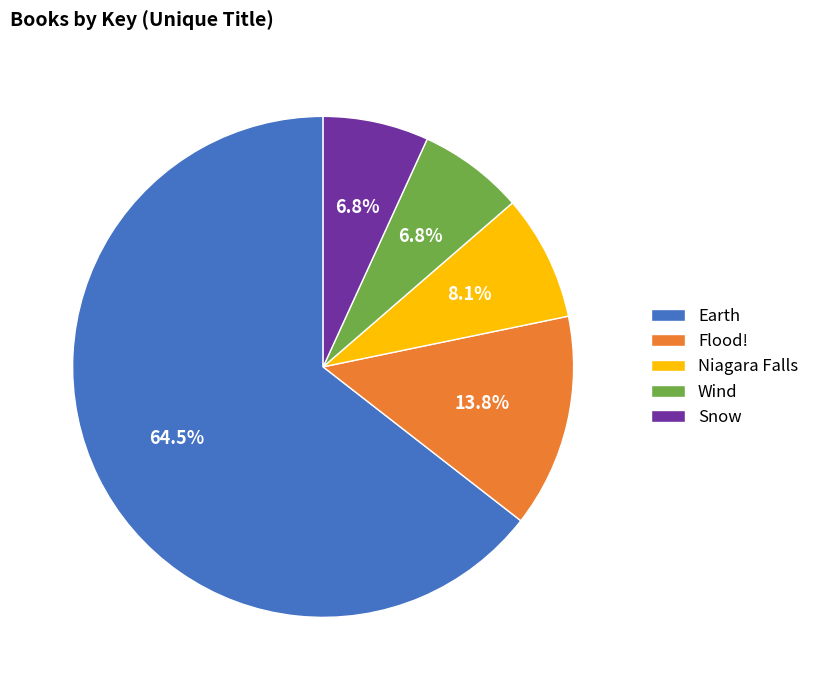

Is the sum of Wind and Flood! greater than half?

No